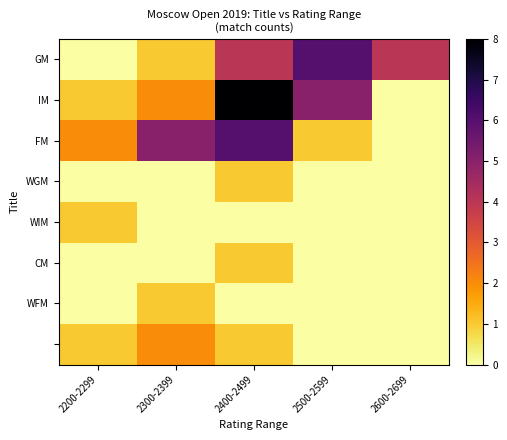

What is the greatest value displayed?

8